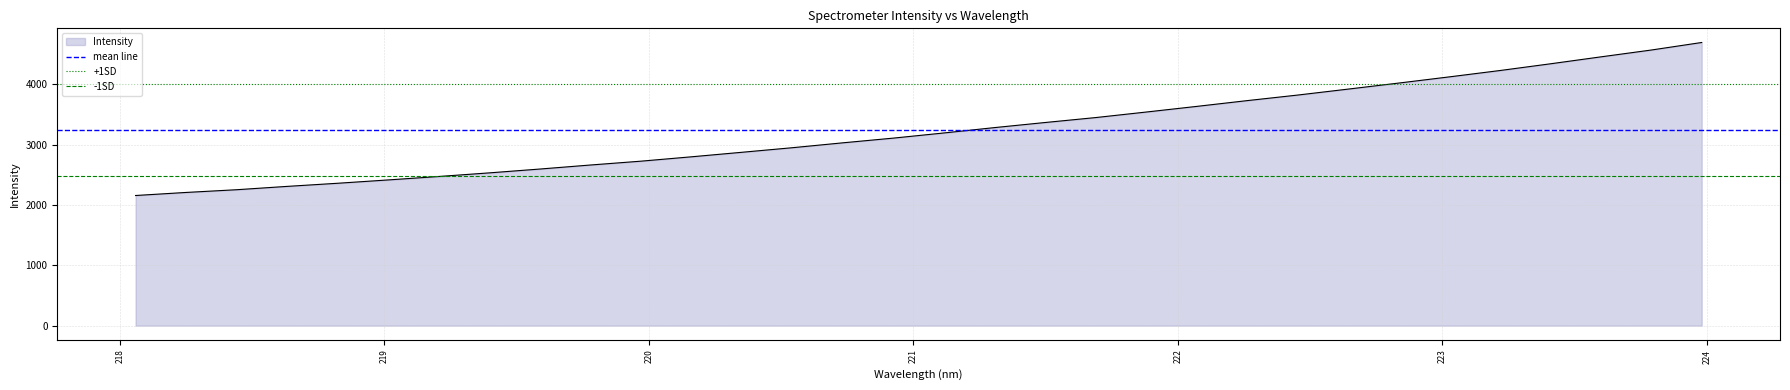

What is the sum of all mean line values?

6490.0